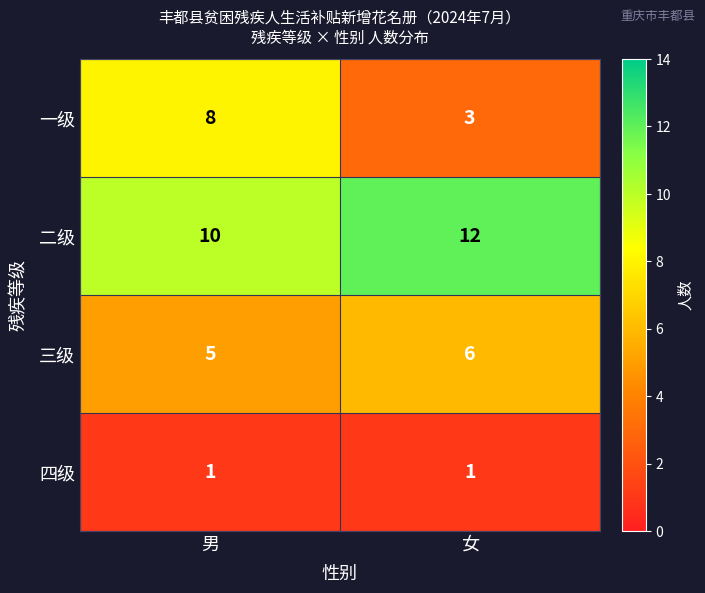

What is the smallest value displayed?

1